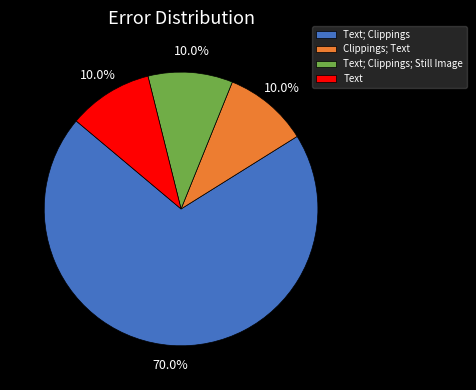

Is Text; Clippings the majority of the pie?

Yes